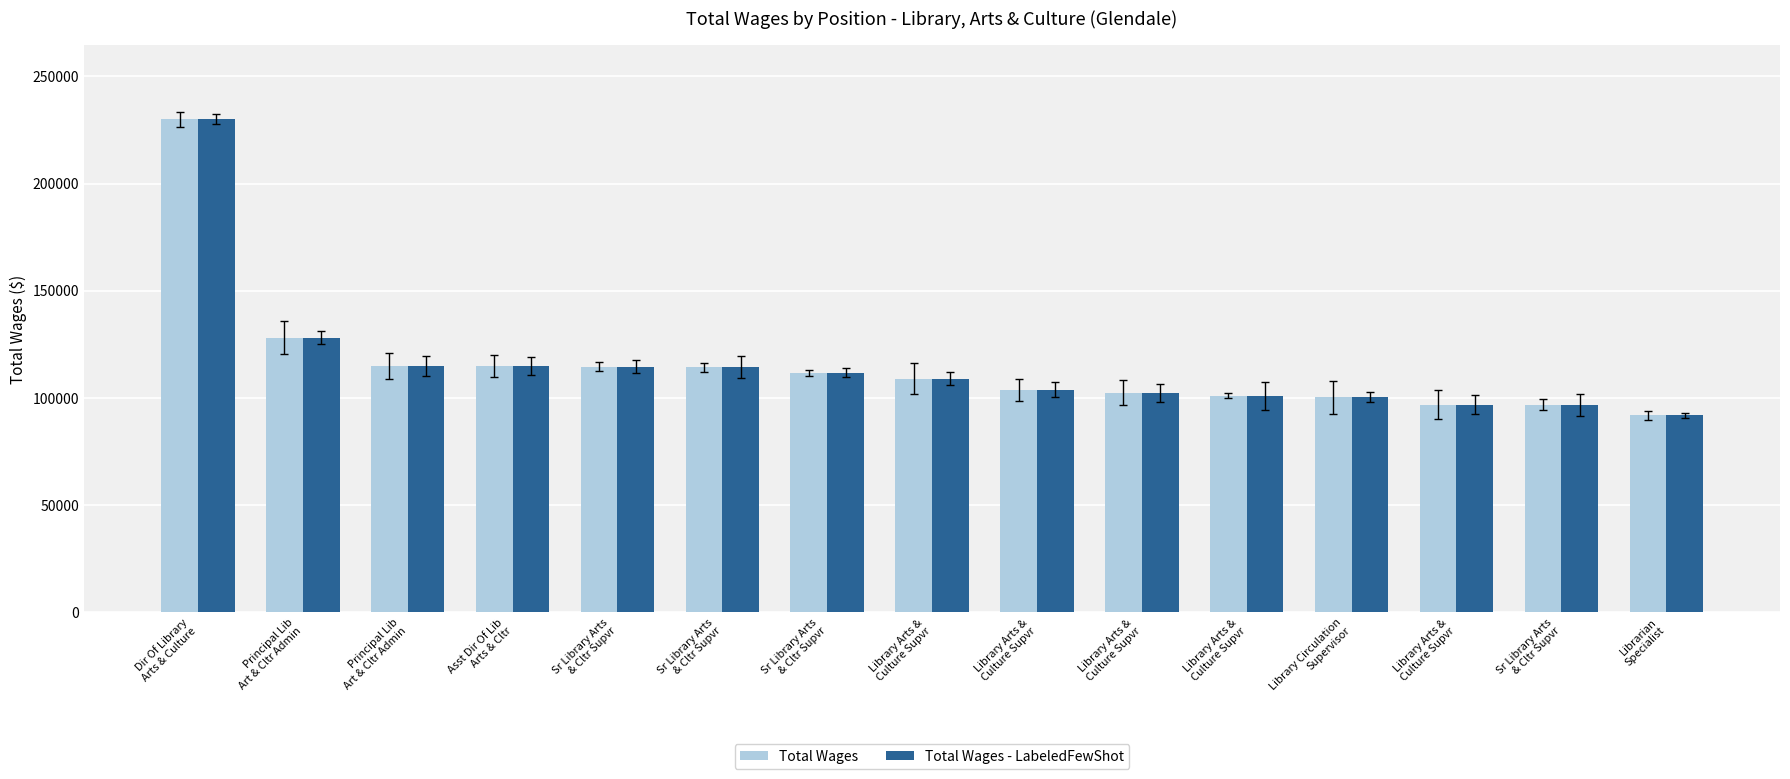

What is the label of the 11th bar from the right?

Sr Library Arts
& Cltr Supvr